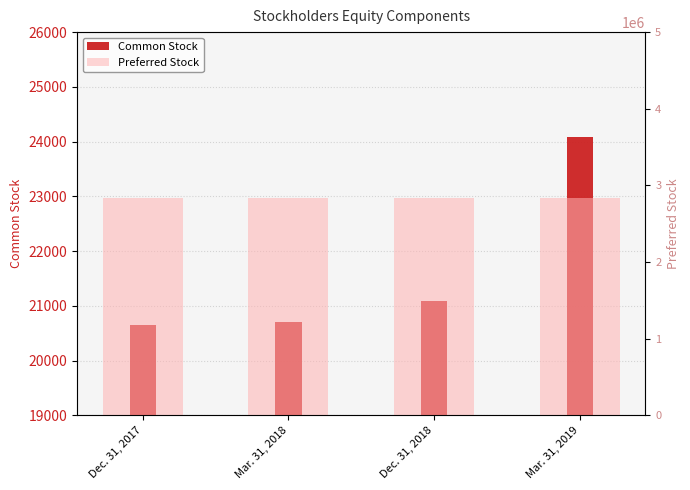

Rank the series by their average value, from lowest to highest.

Common Stock, Preferred Stock